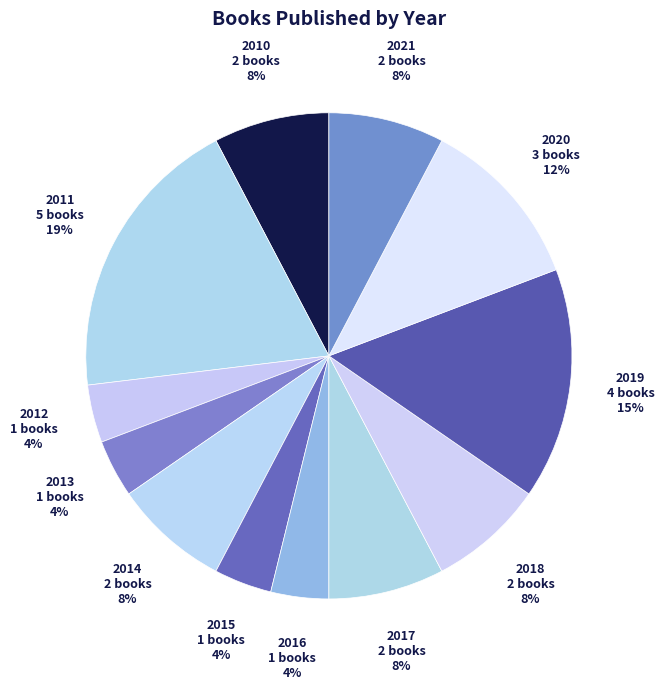

How many segments does this pie chart have?

12